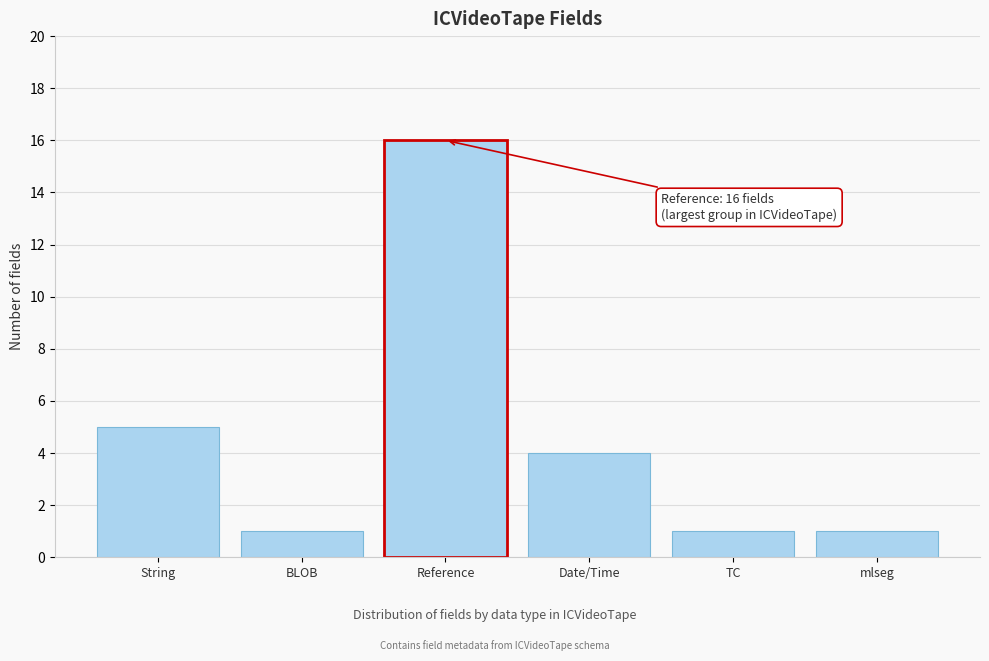

Reading left to right, extract all data points from this chart.

5	1	16	4	1	1